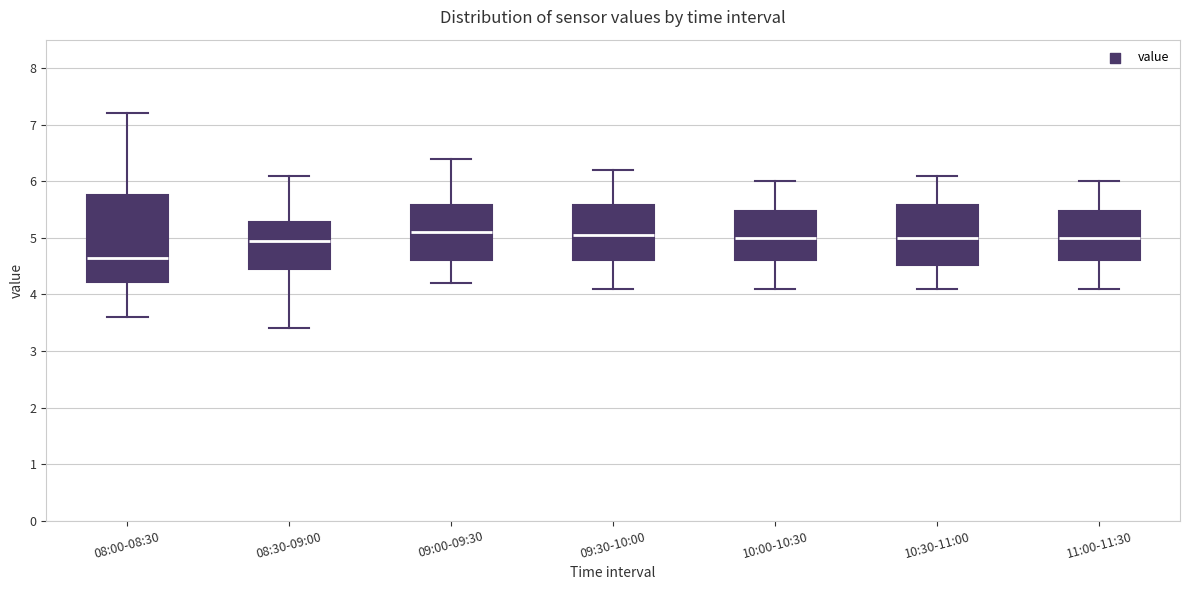

Where is the upper edge of the box for 08:00-08:30 on the y-axis? The values are not printed on the chart, so give them approximately, as read against the axis.

5.8